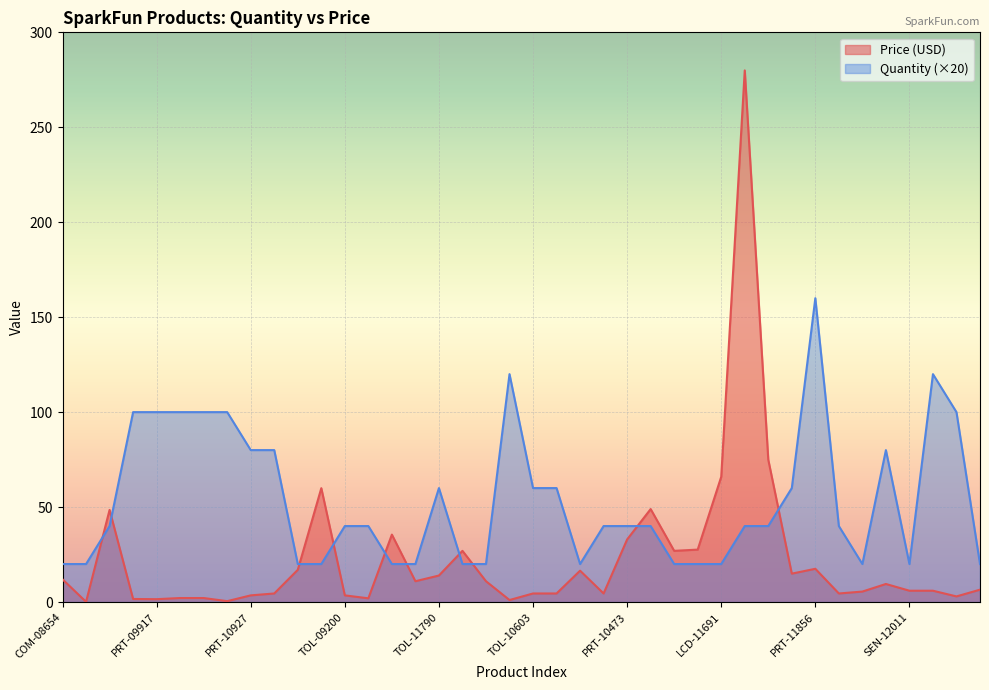

What are all the series names shown in the legend?

Price (USD), Quantity (×20)